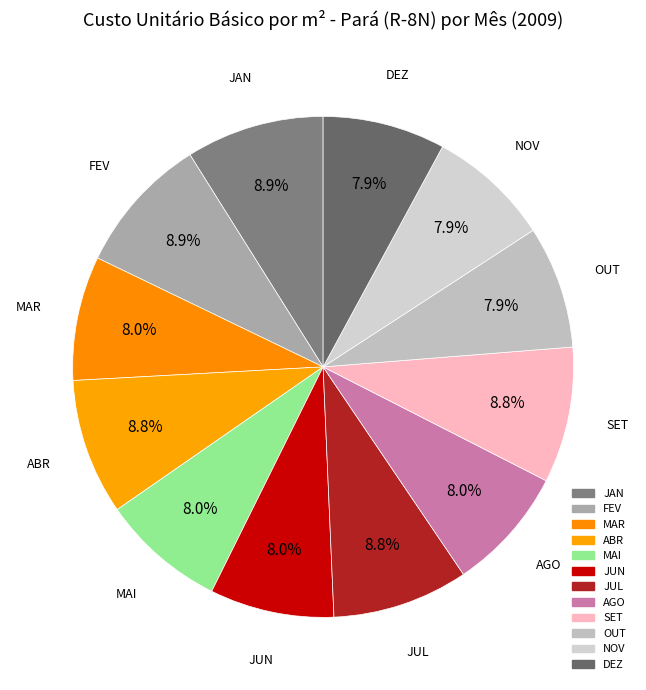

To the nearest percent, what percentage of the pie is FEV?

9%